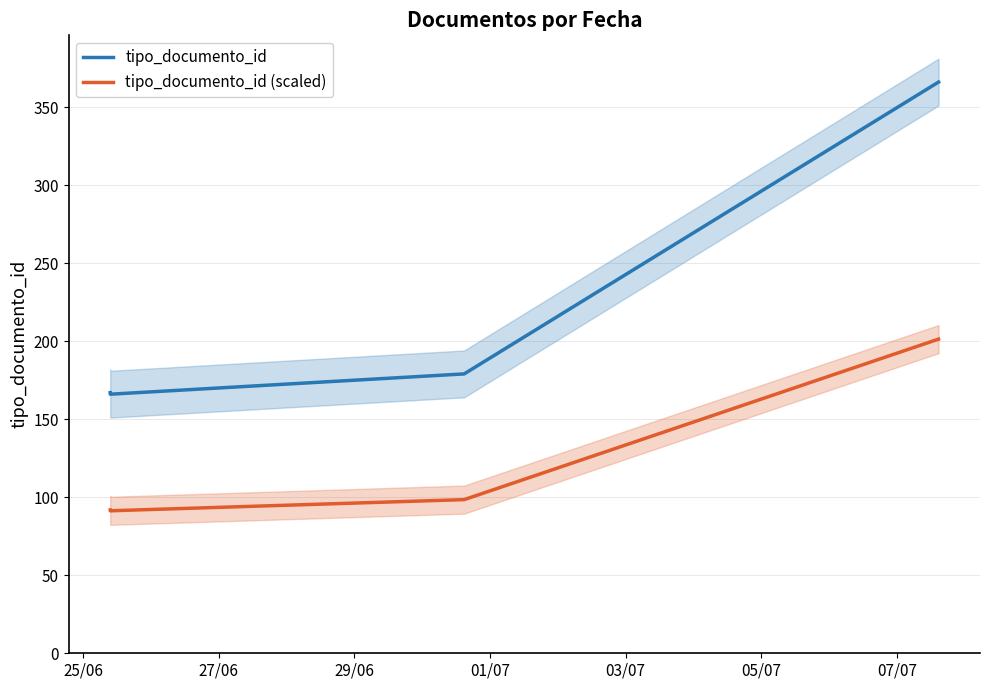

What is the lowest value of the tipo_documento_id (scaled) series?

91.3